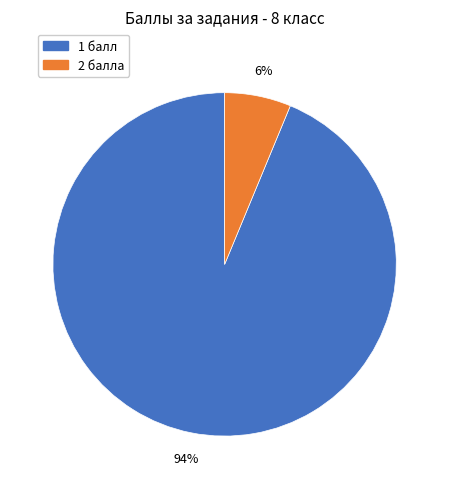

Is there any slice that represents more than half of the pie?

Yes